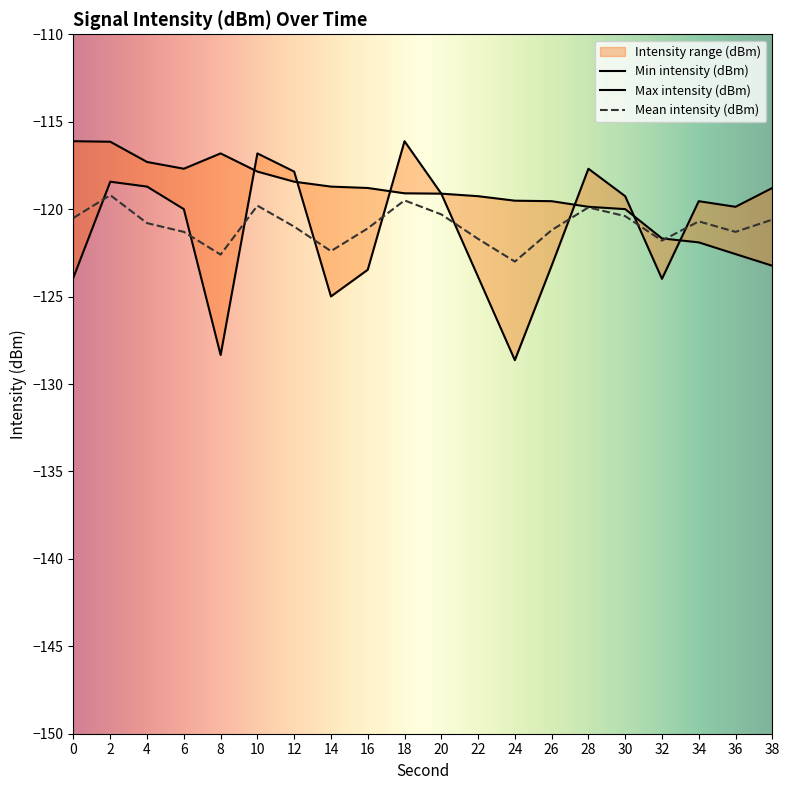

Between which two adjacent categories do Min intensity (dBm) and Mean intensity (dBm) first intersect?

0 and 2